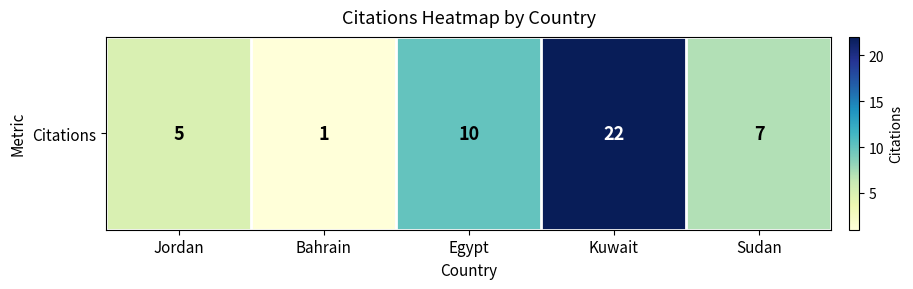

True or false: the data shows 5 at Egypt.

False